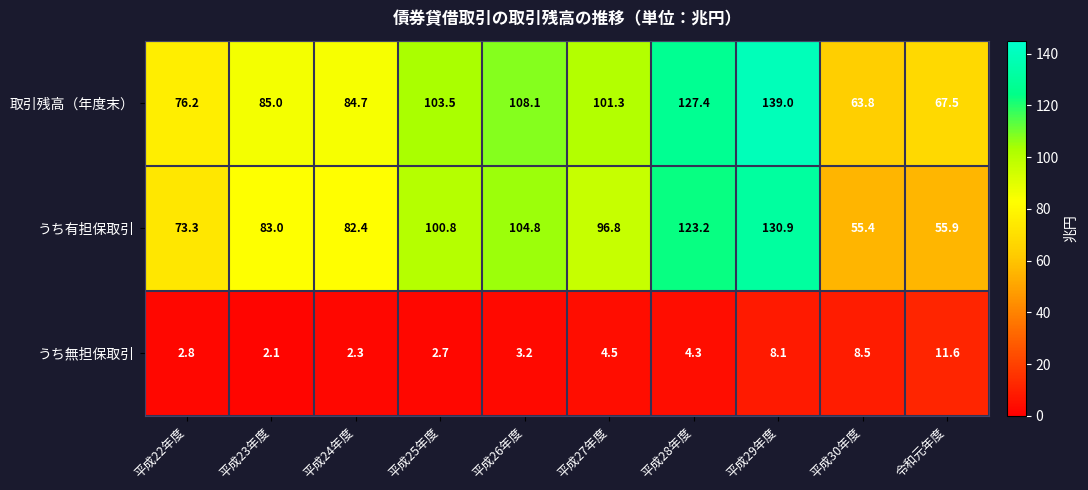

Reading left to right, list all the values displayed in this chart.

取引残高（年度末）: 平成22年度=76.2	平成23年度=85.0	平成24年度=84.7	平成25年度=103.5	平成26年度=108.1	平成27年度=101.3	平成28年度=127.4	平成29年度=139.0	平成30年度=63.8	令和元年度=67.5
うち有担保取引: 平成22年度=73.3	平成23年度=83.0	平成24年度=82.4	平成25年度=100.8	平成26年度=104.8	平成27年度=96.8	平成28年度=123.2	平成29年度=130.9	平成30年度=55.4	令和元年度=55.9
うち無担保取引: 平成22年度=2.8	平成23年度=2.1	平成24年度=2.3	平成25年度=2.7	平成26年度=3.2	平成27年度=4.5	平成28年度=4.3	平成29年度=8.1	平成30年度=8.5	令和元年度=11.6